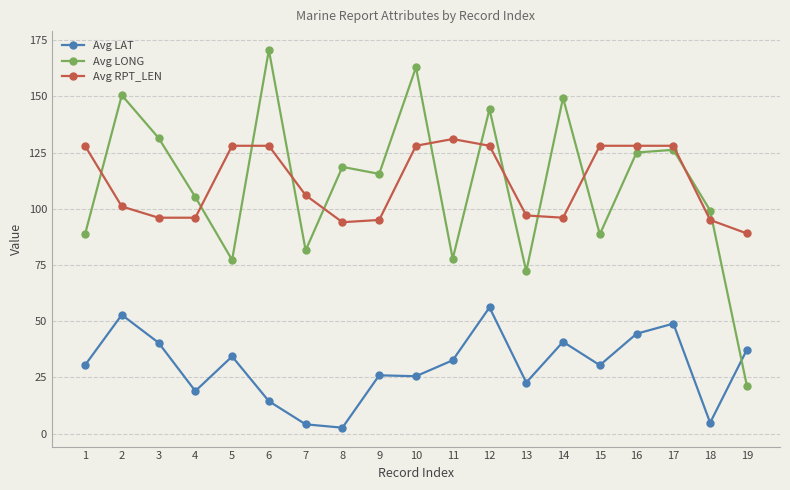

Count the number of categories in the chart.

19